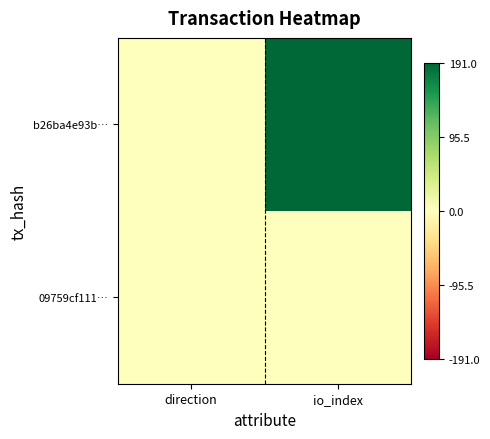

How many distinct data groups are displayed?

2